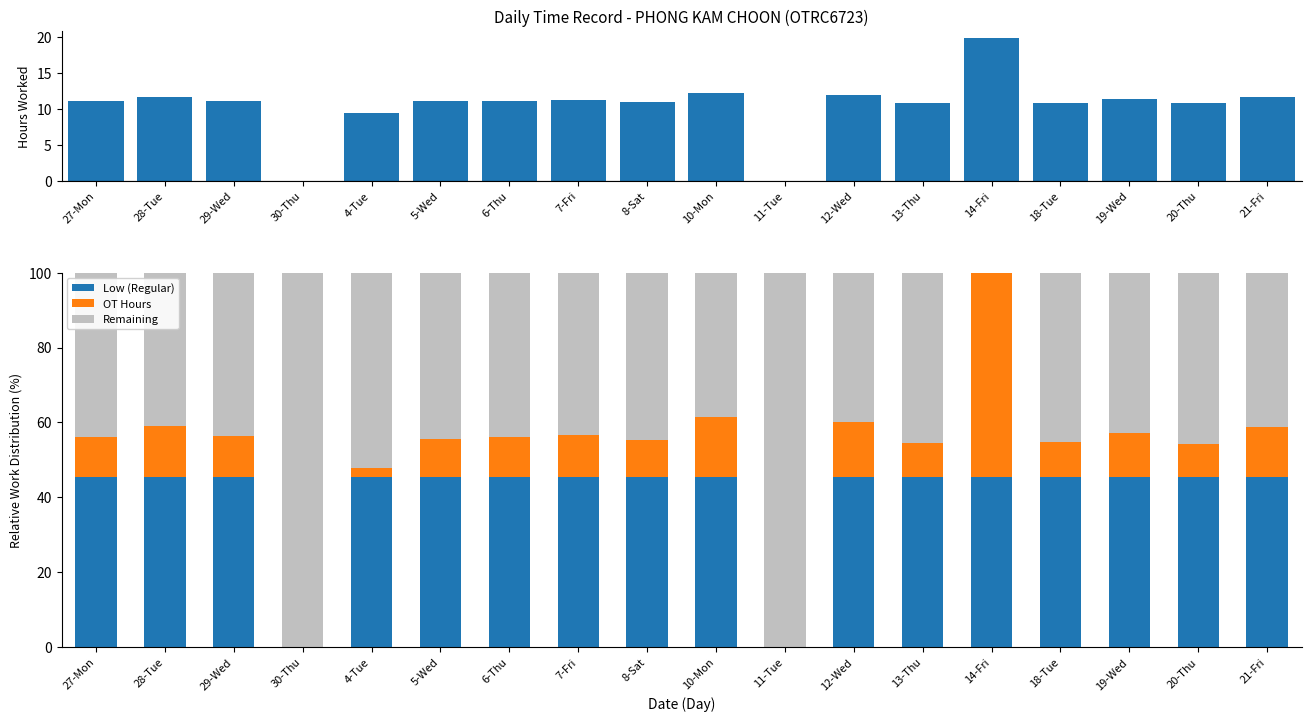

What is the total value across all series at 19-Wed?

111.3